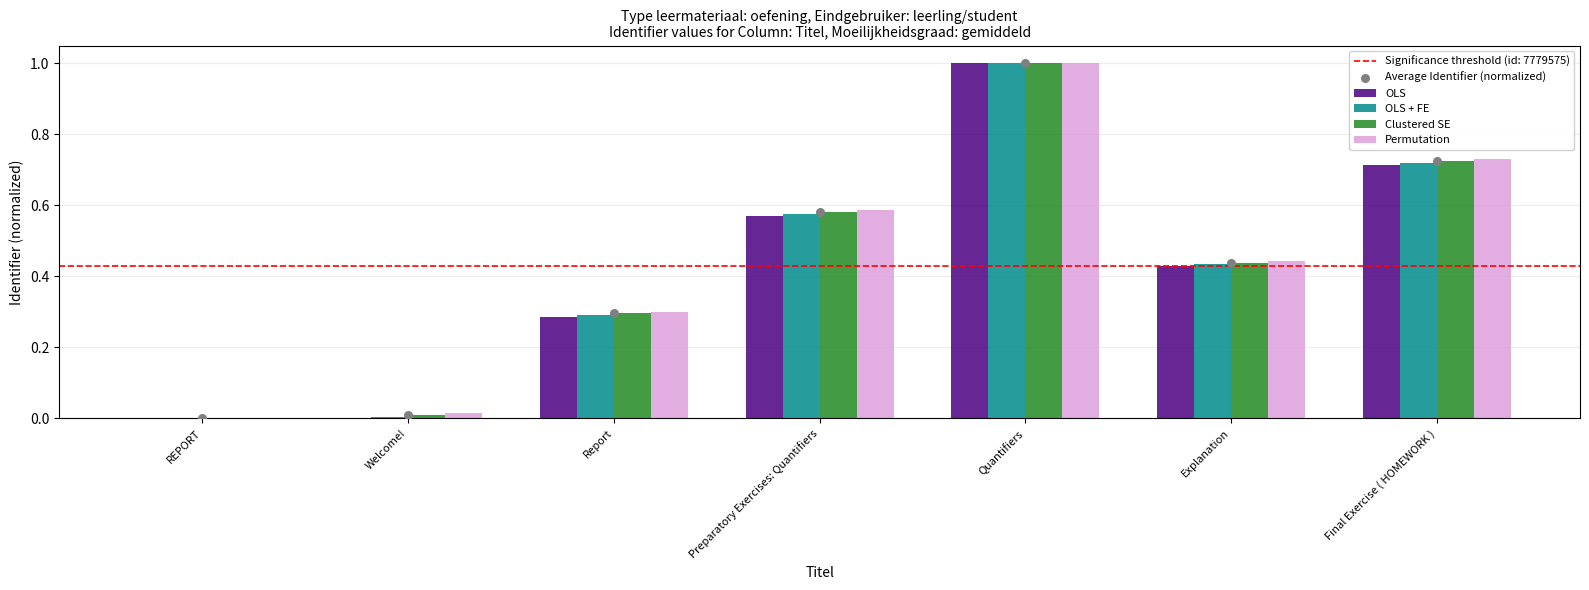

At which category is the sum across all series the highest?

Quantifiers